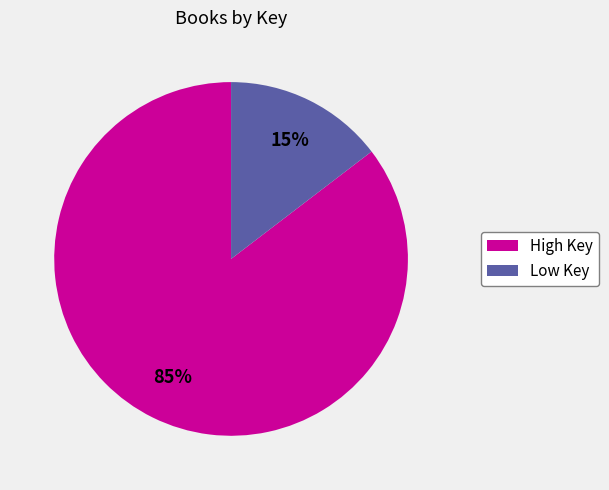

To the nearest percent, what is the average slice percentage?

50%